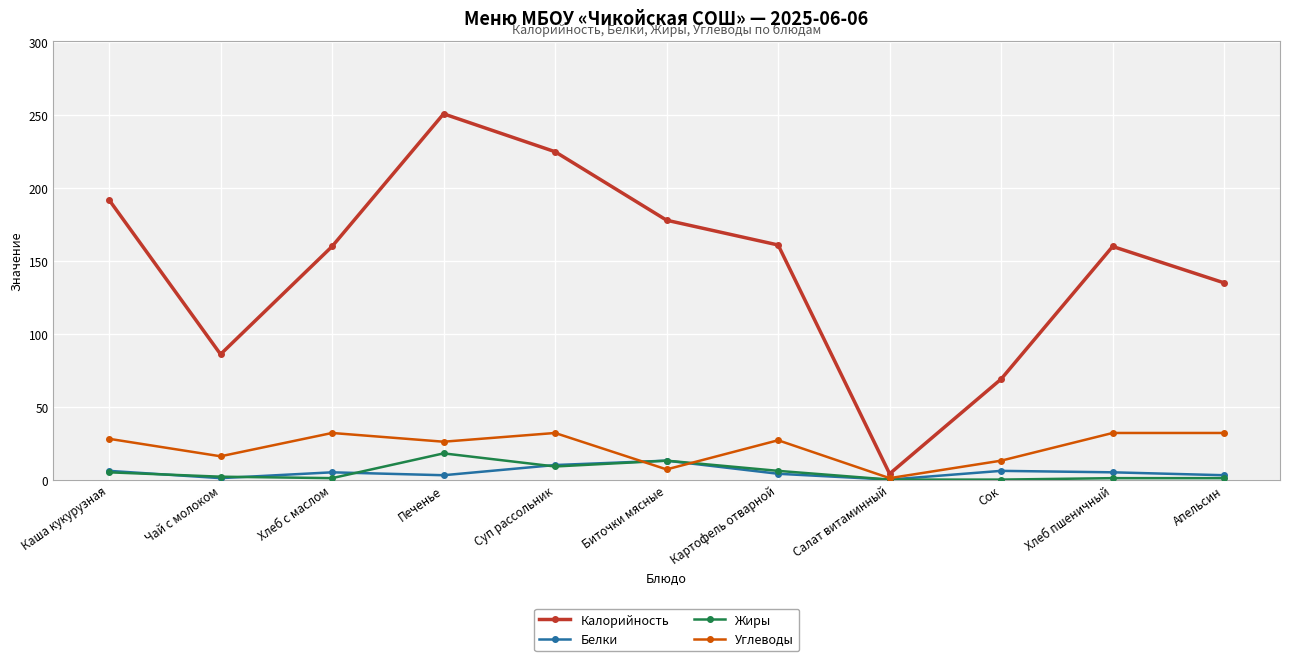

How many interior local valleys does the Калорийность series have?

2